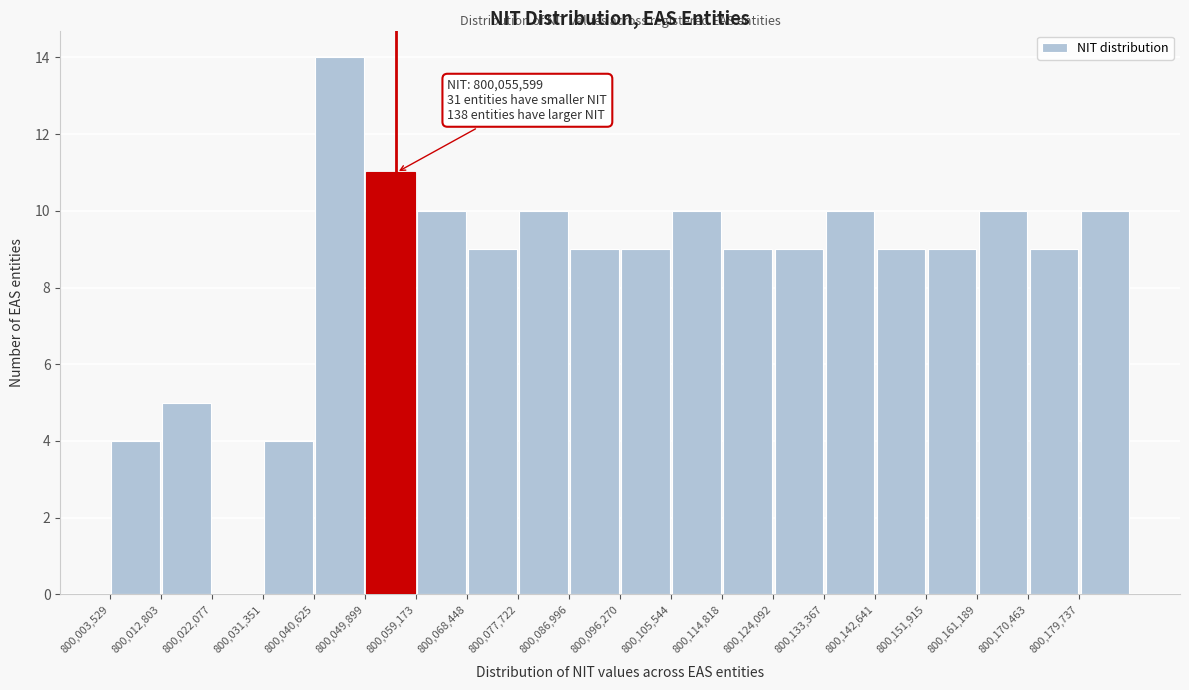

Which range on the x-axis has the tallest bar?

800041000 to 800050000